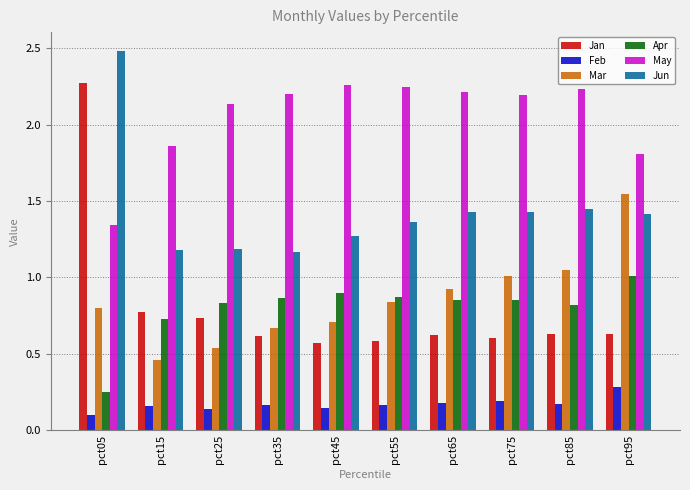

At pct75, list the series in order from smallest to largest.

Feb, Jan, Apr, Mar, Jun, May